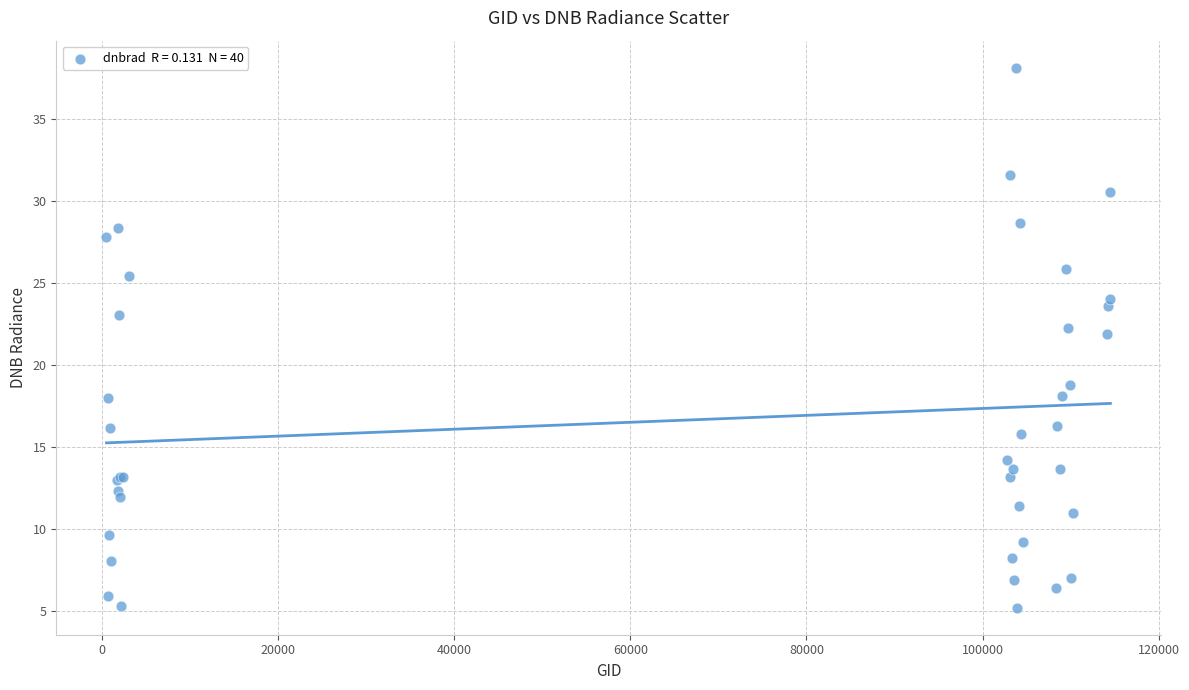

What Y value in the scatter plot is closest to 21?

21.9